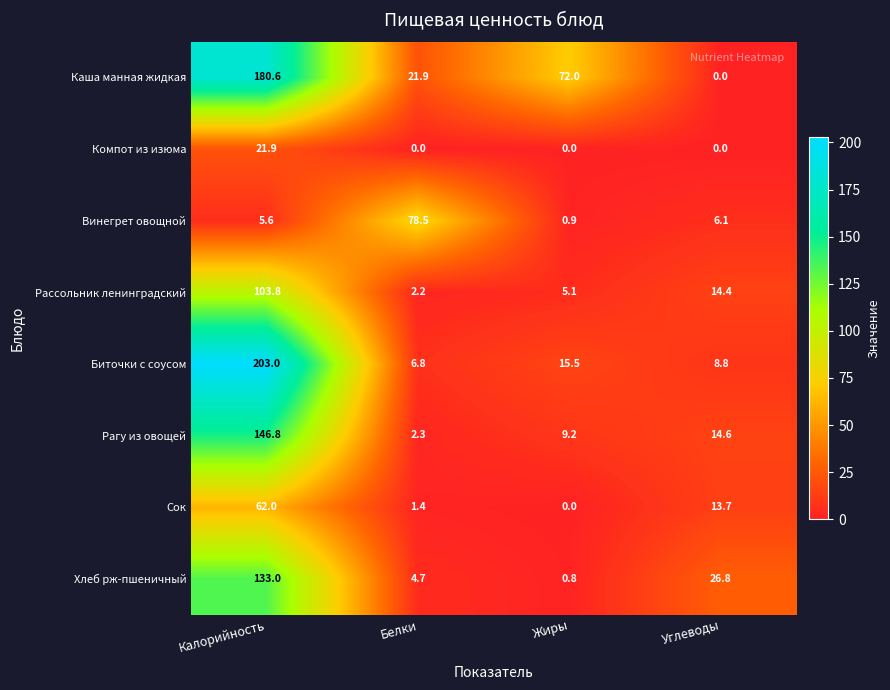

What is the maximum value for Рассольник ленинградский?

103.8